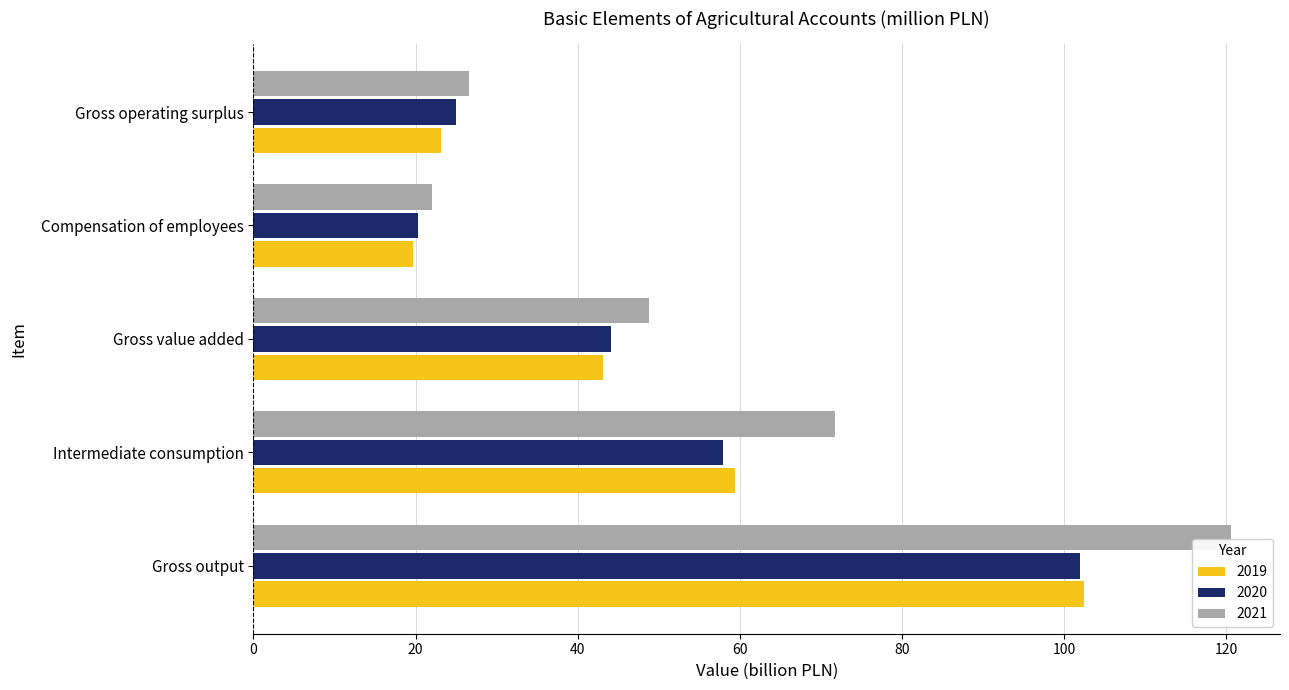

List the labels in order of 2021 value, largest first.

Gross output, Intermediate consumption, Gross value added, Gross operating surplus, Compensation of employees